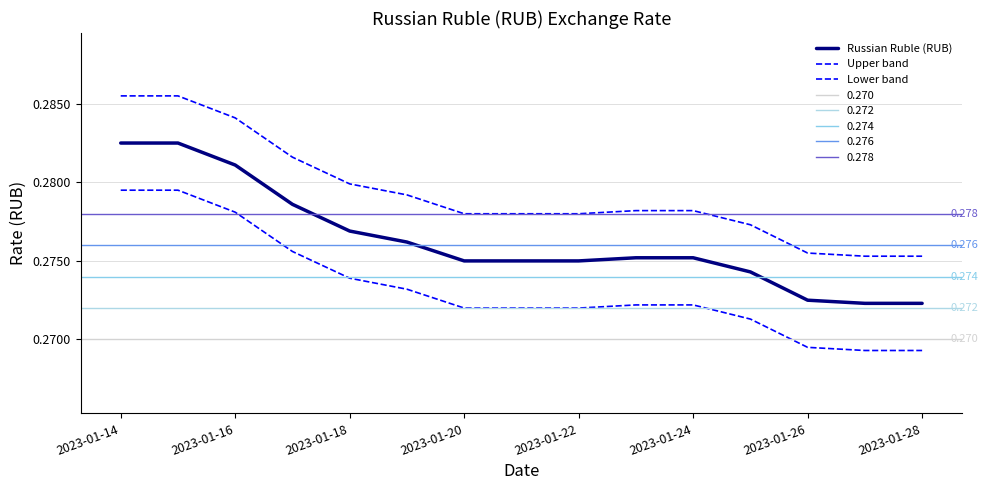

At 2023-01-16, list the series in order from largest to smallest.

Upper band, Russian Ruble (RUB), Lower band